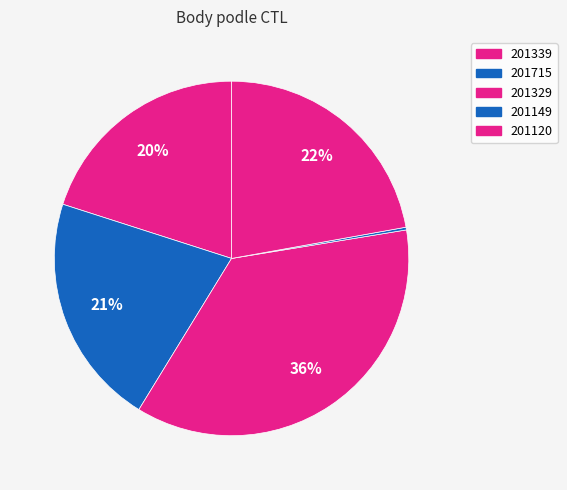

The 201329 slice represents 21% of the pie. True or false?

False